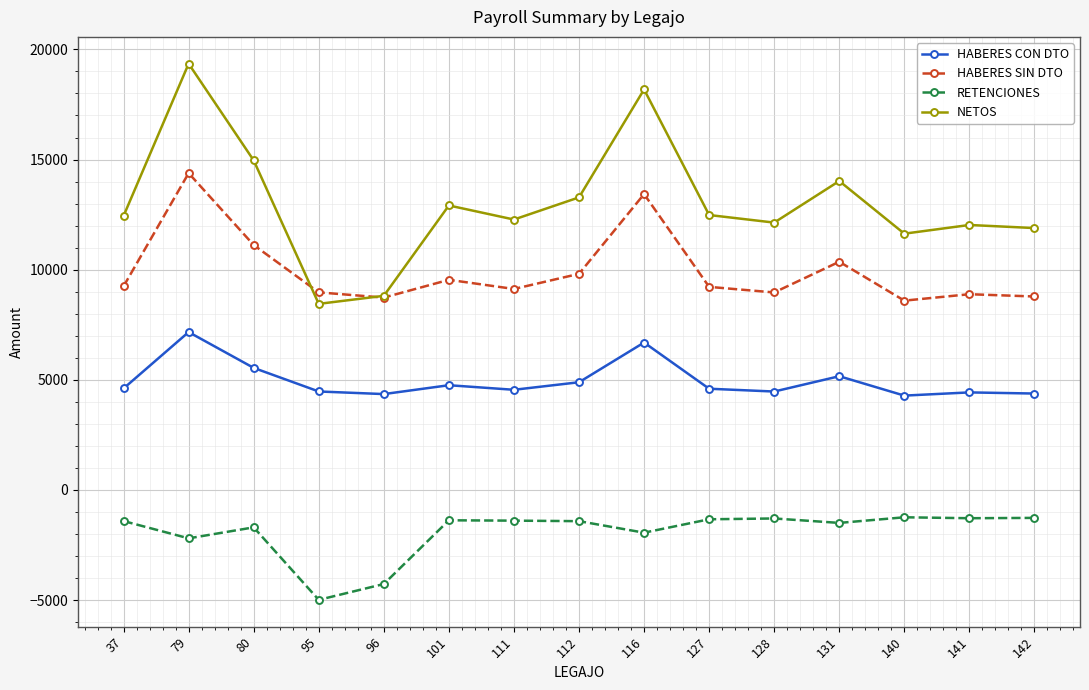

Where is the first local maximum for HABERES CON DTO?

79